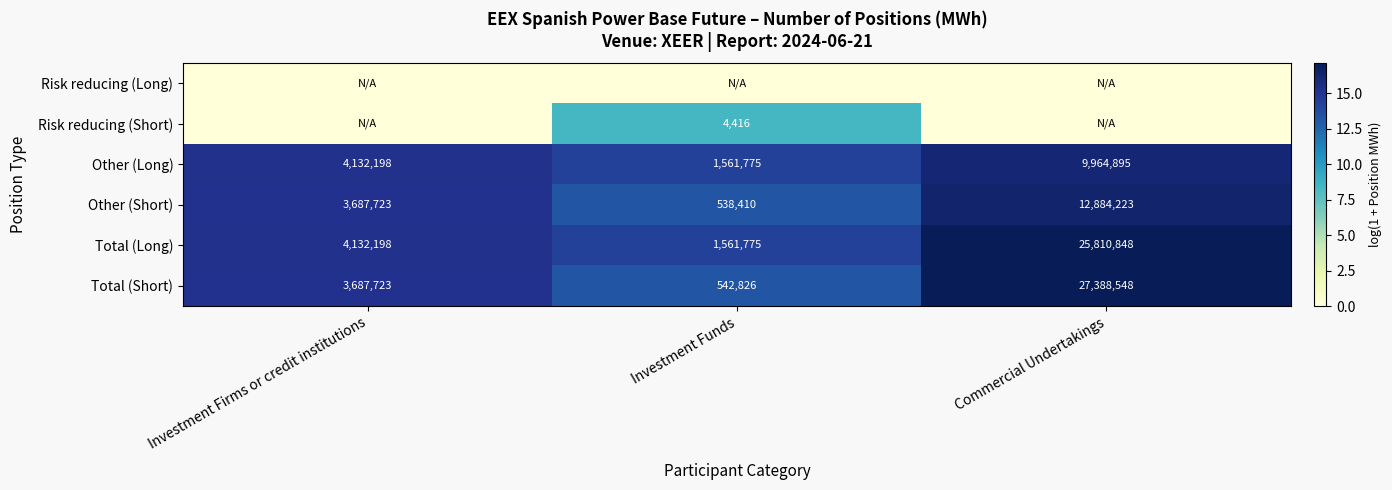

Is the value of Other (Short) at Investment Funds greater than the value of Total (Short) at Commercial Undertakings?

No